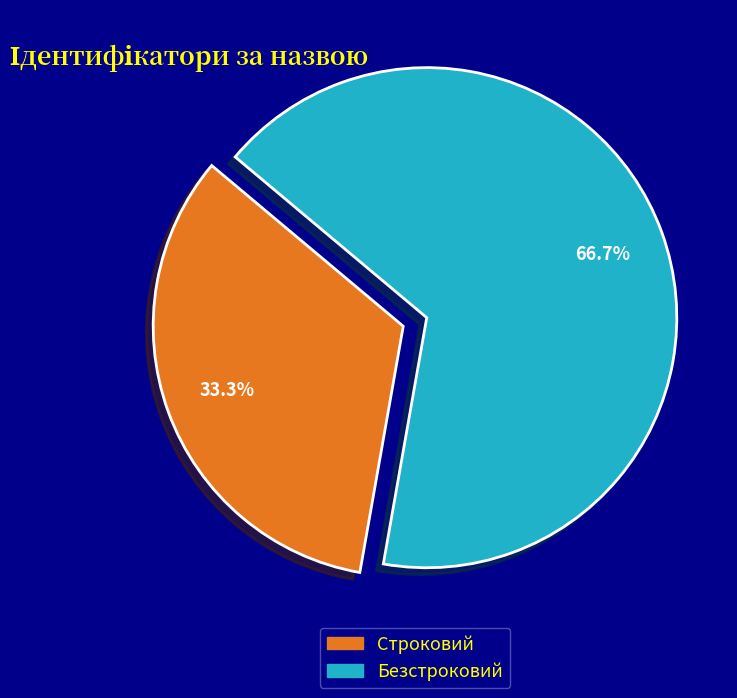

Rank the categories by value from lowest to highest.

Строковий, Безстроковий